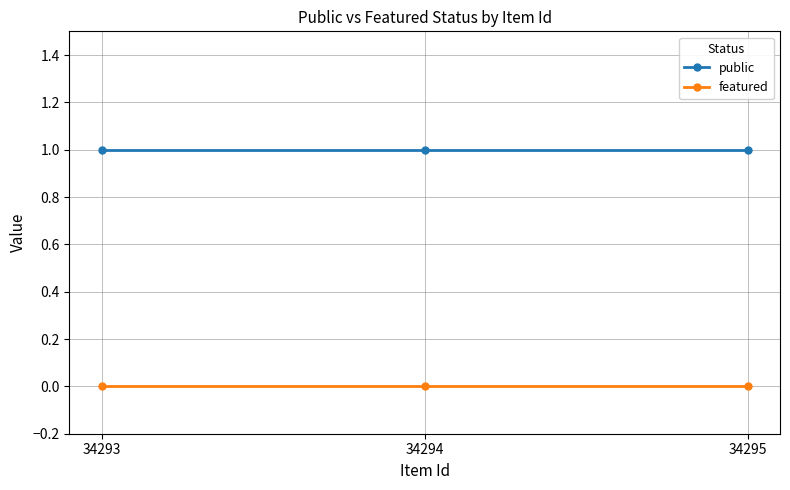

Reading left to right, what are all the values shown in this chart?

public: 1	1	1
featured: 0	0	0